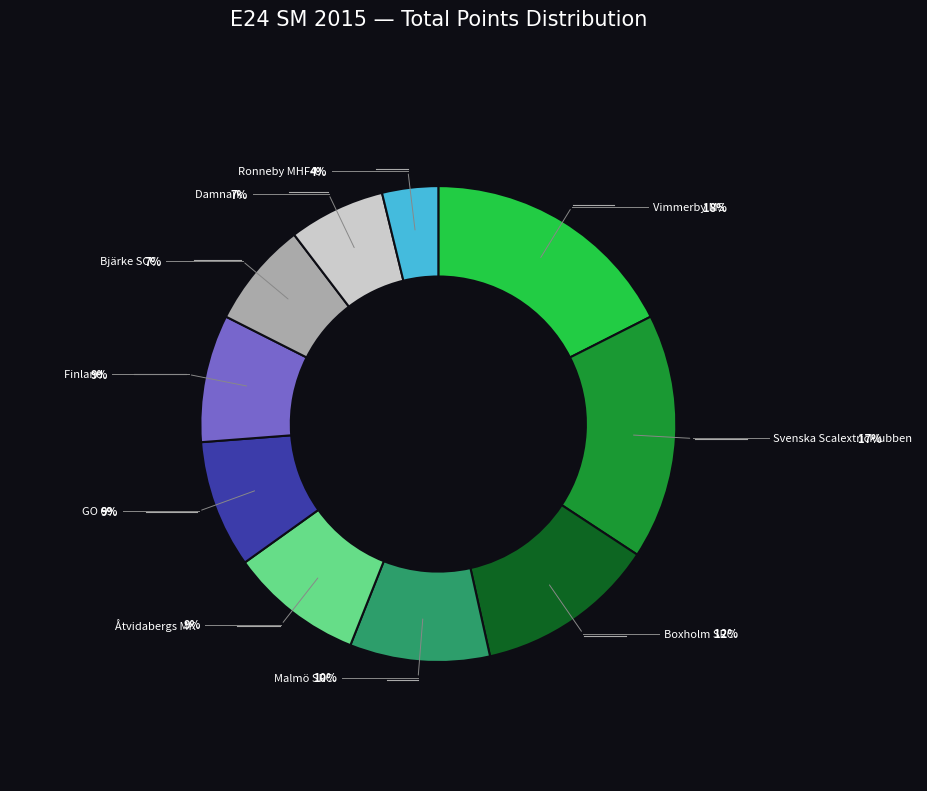

To the nearest percent, what is the average slice percentage?

10%